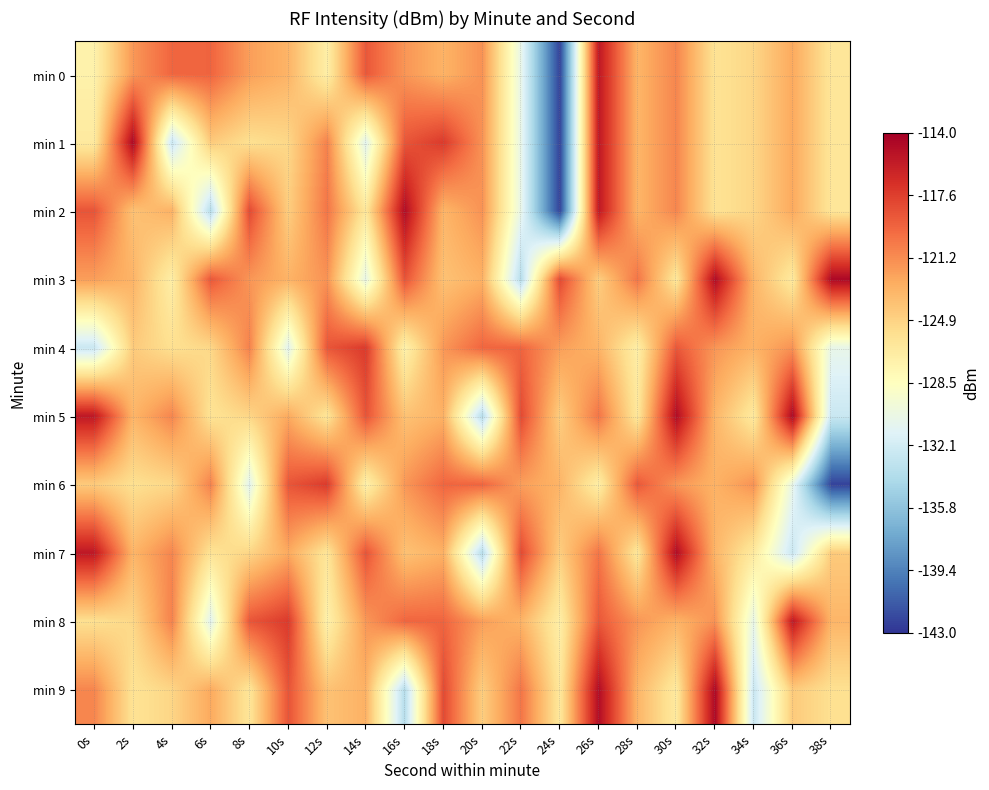

Which series has the largest total across all categories?

min 8